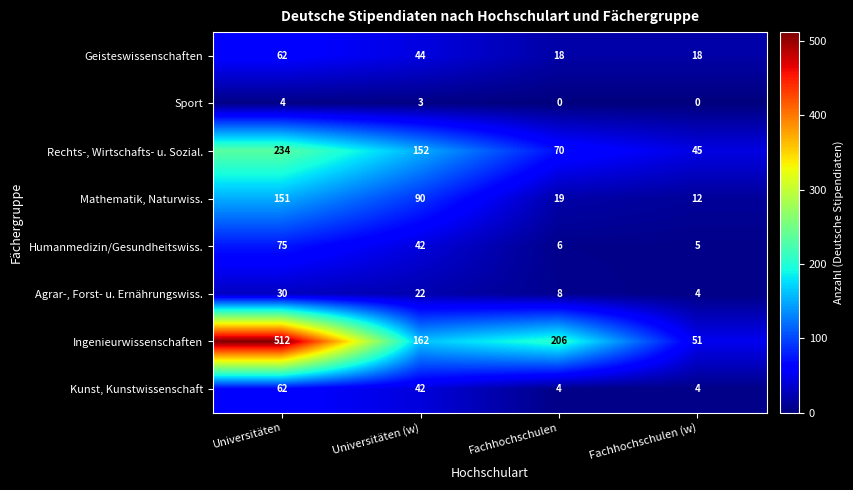

How many data points does each series have?

4